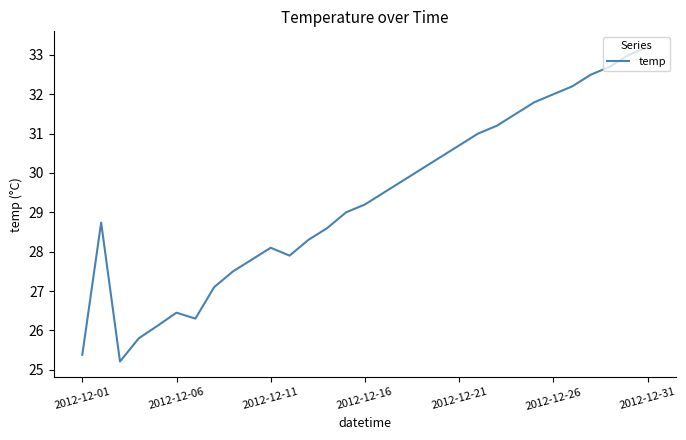

Count the number of categories in the chart.

31